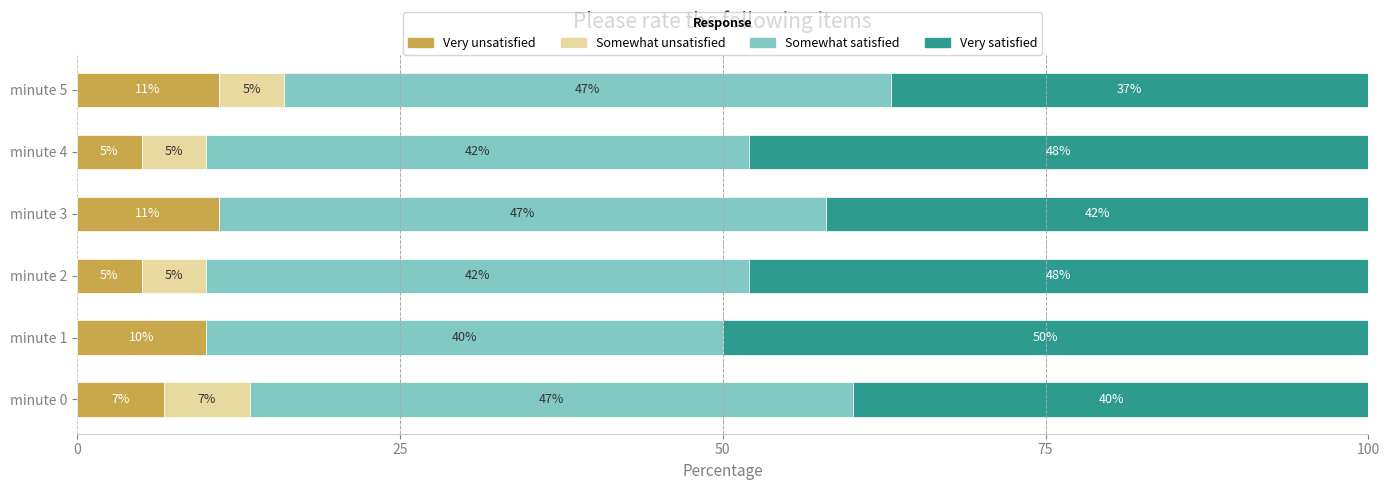

Count the number of categories in the chart.

6